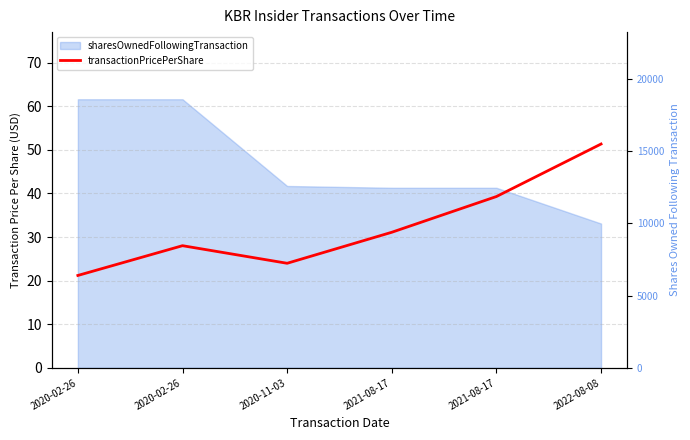

How many values are below 31?

3